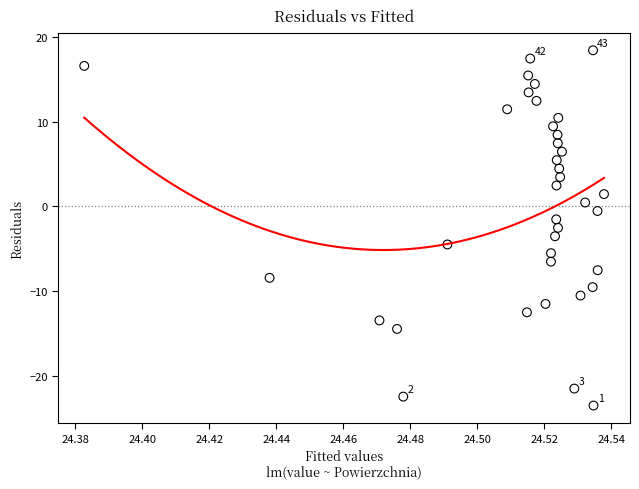

What is the range of Y values (max minus min)?

42.0